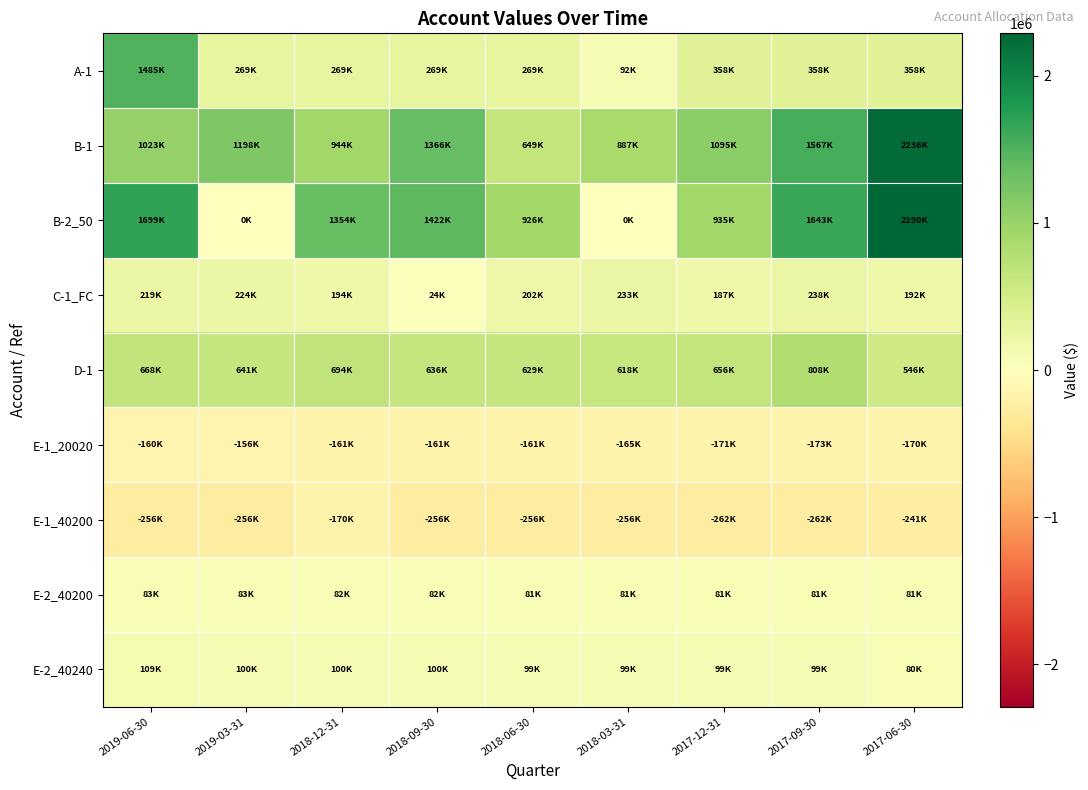

At how many categories does at least one series exceed 1306092?

5